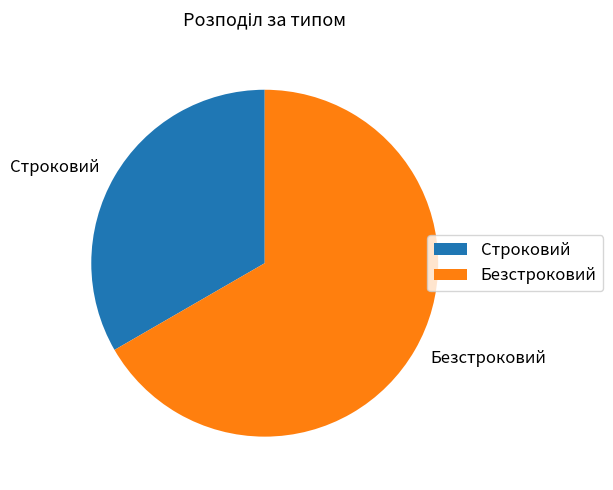

Rank the categories by value from highest to lowest.

Безстроковий, Строковий